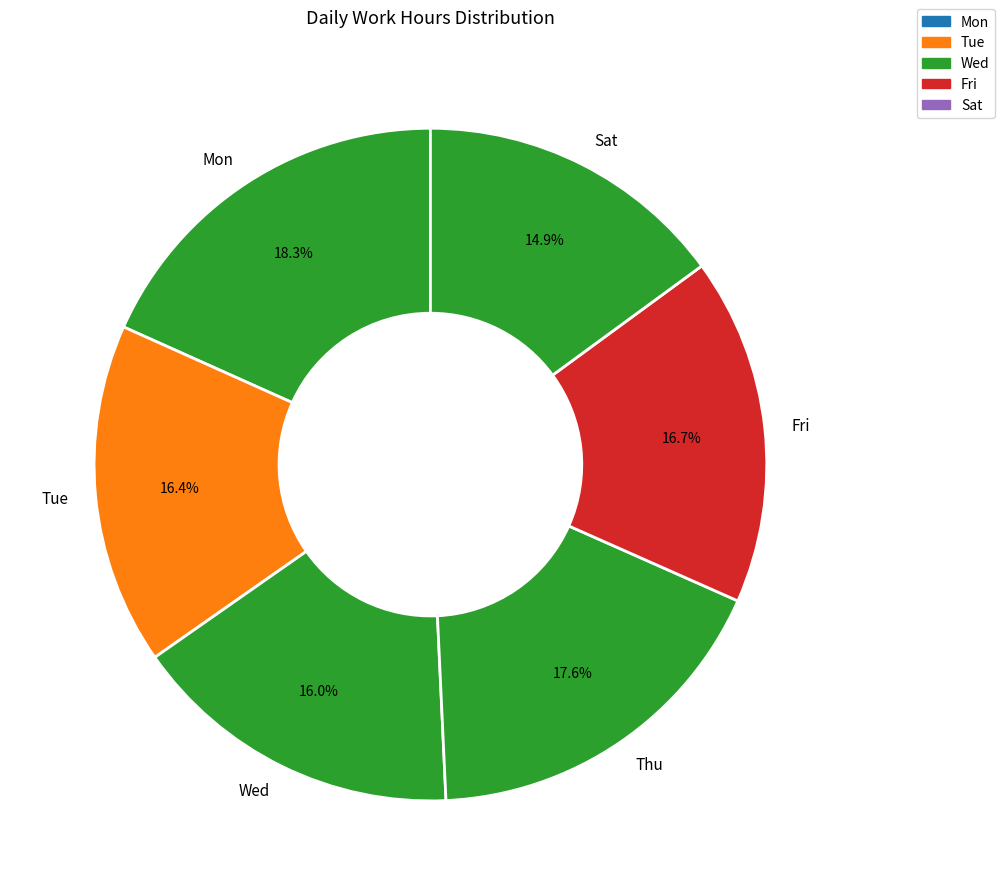

To the nearest percent, what is the difference between the largest and smallest slice percentages?

3%